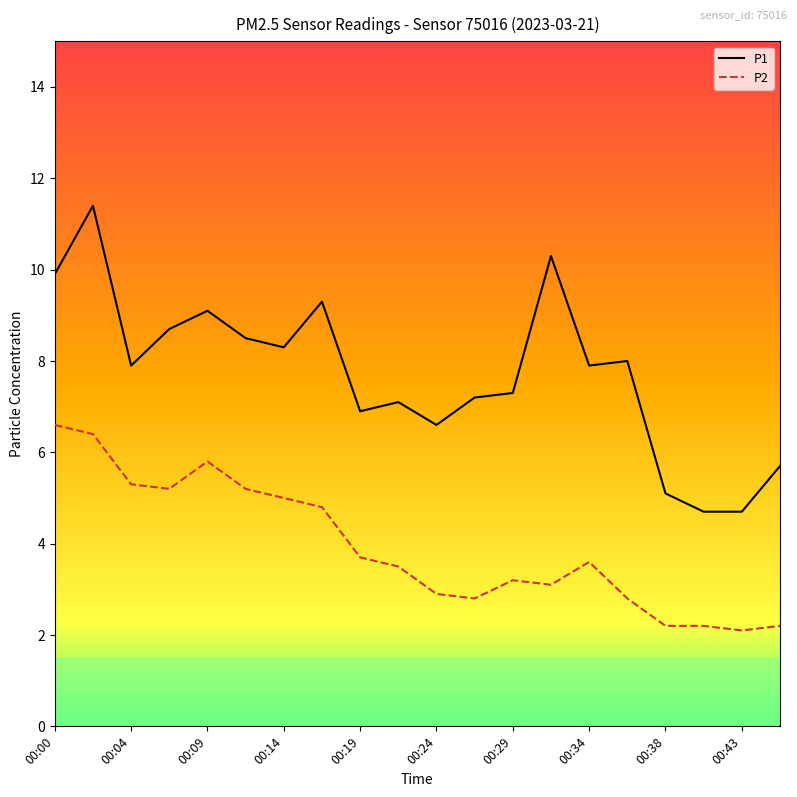

Reading left to right, list all the values displayed in this chart.

P1: 9.9	11.4	7.9	8.7	9.1	8.5	8.3	9.3	6.9	7.1	6.6	7.2	7.3	10.3	7.9	8.0	5.1	4.7	4.7	5.7
P2: 6.6	6.4	5.3	5.2	5.8	5.2	5.0	4.8	3.7	3.5	2.9	2.8	3.2	3.1	3.6	2.8	2.2	2.2	2.1	2.2